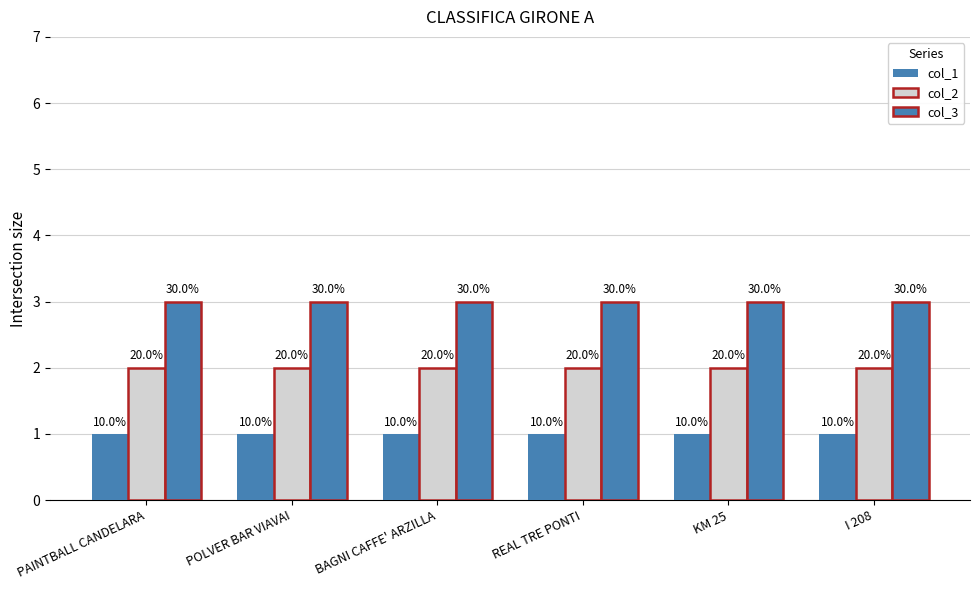

Does the chart contain any negative values?

No